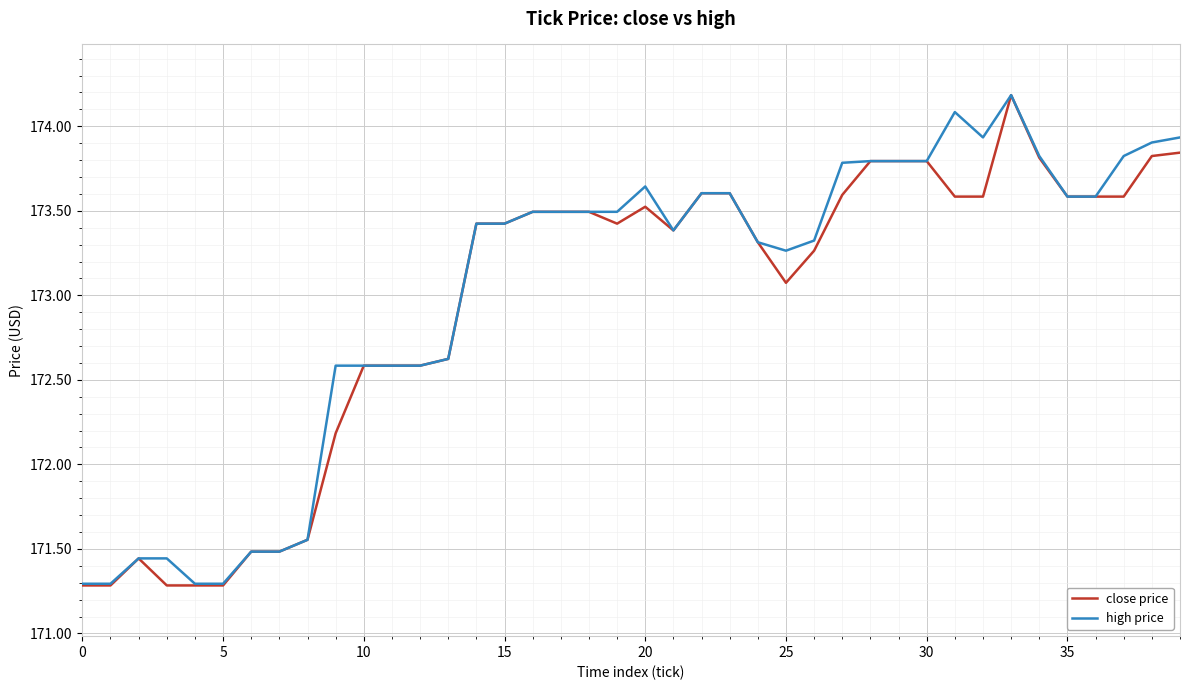

What is the maximum value shown in the chart?

174.2